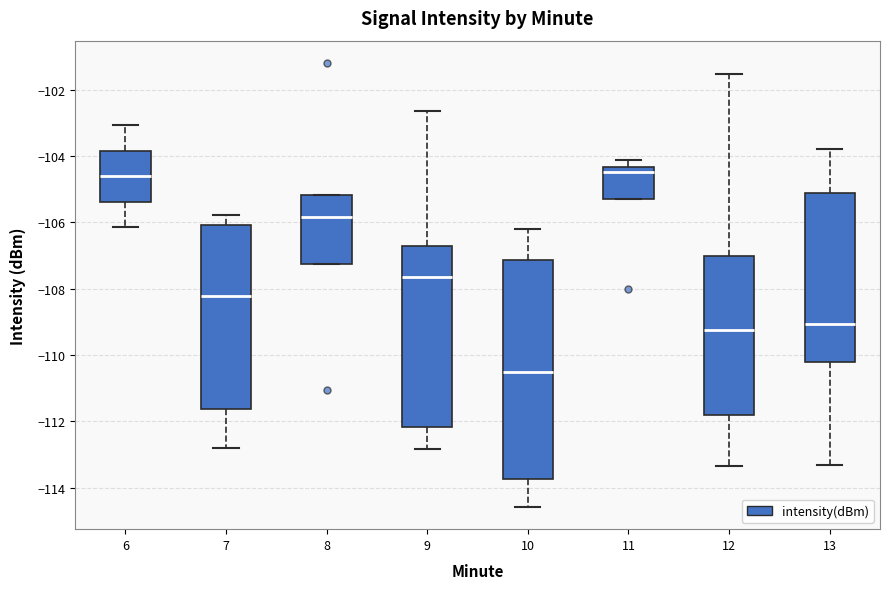

Reading left to right, read every box against the y-axis: the position of its median line, the range the box covers, and the ends of its whiskers. The values are not printed on the chart, so give them approximately, as read against the axis.

6: median -104.6, box -105.4 to -103.8, whiskers -106.2 to -103.0
7: median -108.2, box -111.6 to -106.0, whiskers -112.8 to -105.8
8: median -105.8, box -107.2 to -105.2, whiskers -107.2 to -105.2
9: median -107.6, box -112.2 to -106.8, whiskers -112.8 to -102.6
10: median -110.6, box -113.8 to -107.2, whiskers -114.6 to -106.2
11: median -104.4 (just below the box's upper edge), box -105.2 to -104.4, whiskers -105.2 to -104.2
12: median -109.2, box -111.8 to -107.0, whiskers -113.4 to -101.6
13: median -109.0, box -110.2 to -105.2, whiskers -113.4 to -103.8